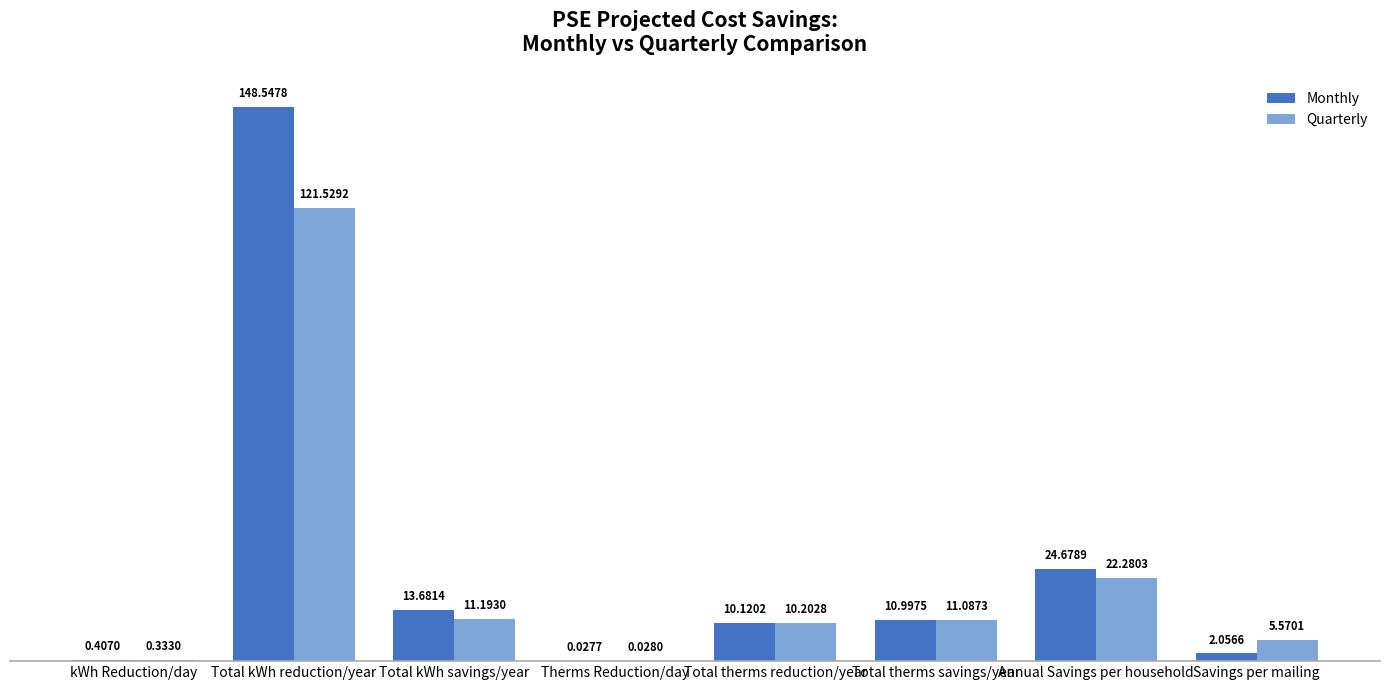

What value does the Quarterly series have at Total kWh reduction/year?

121.5